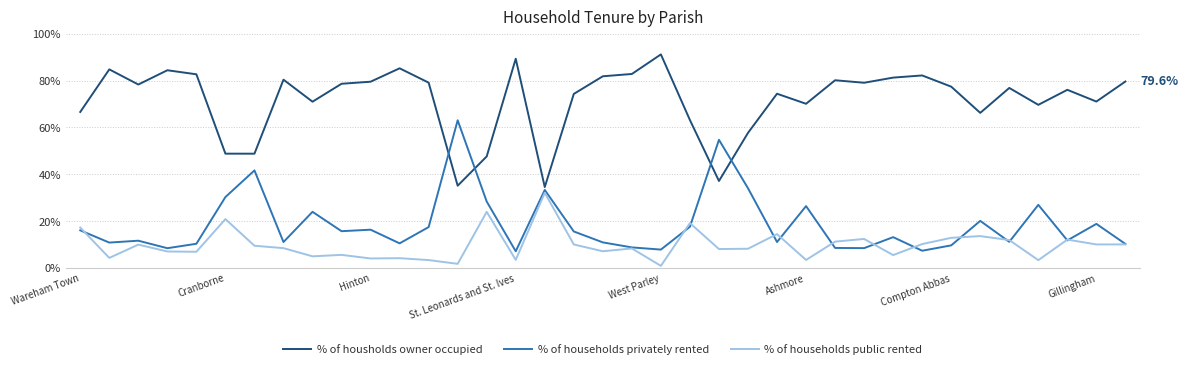

Which series has the largest total across all categories?

% of housholds owner occupied